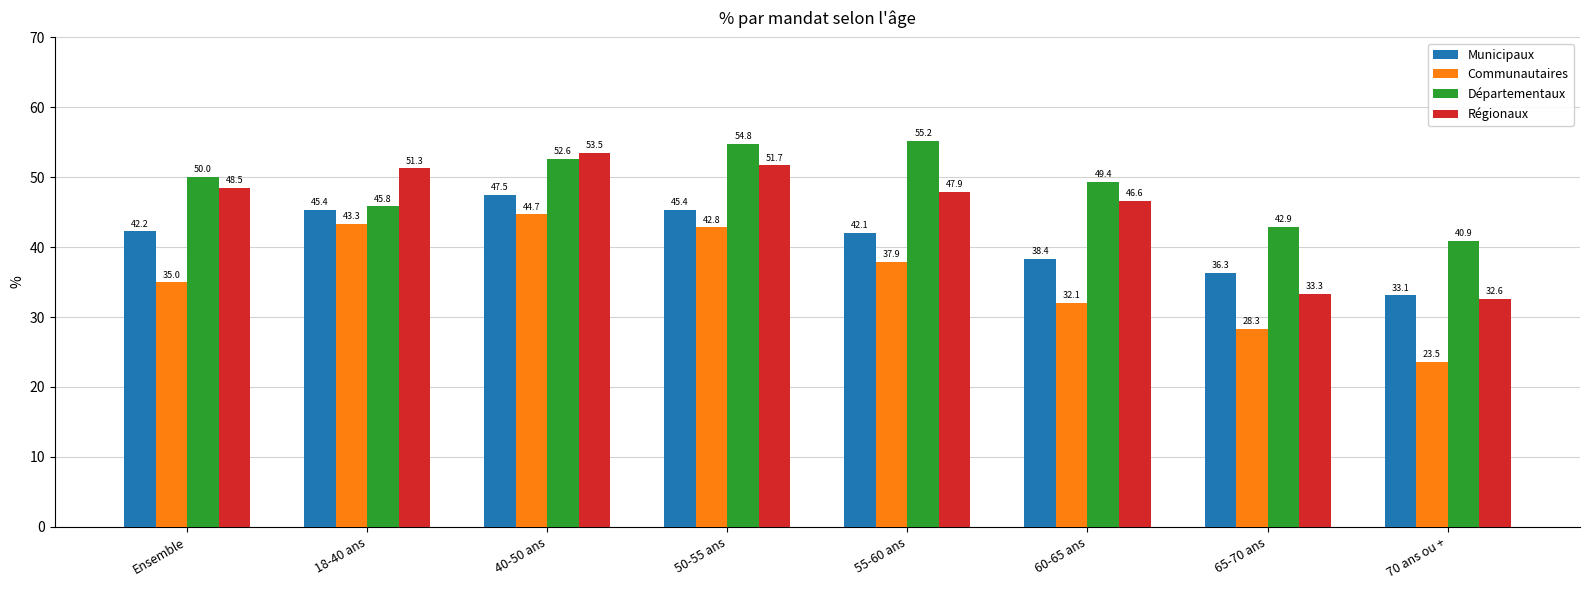

What is the value of the Régionaux bar at the 1st from the left?

48.5